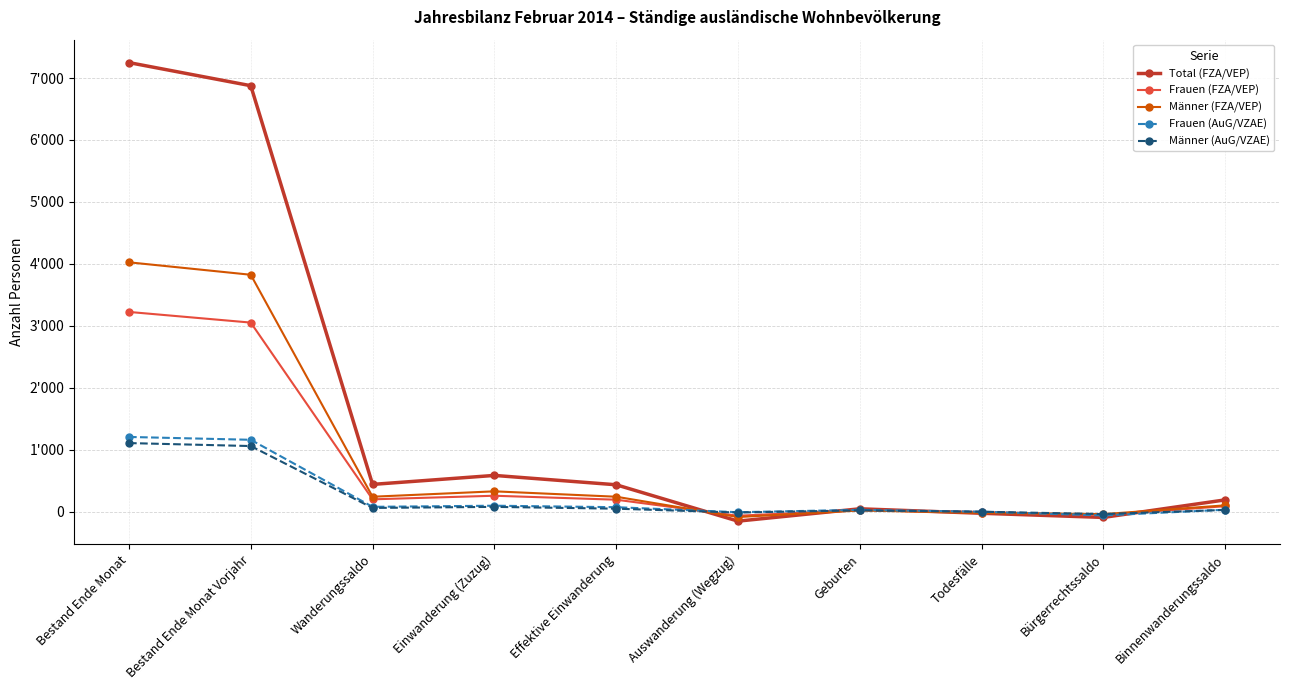

What is the difference between the highest and lowest values at Geburten?

27